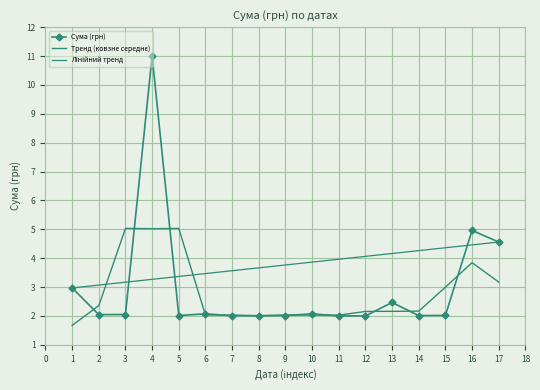

What is the greatest value displayed?

11.0